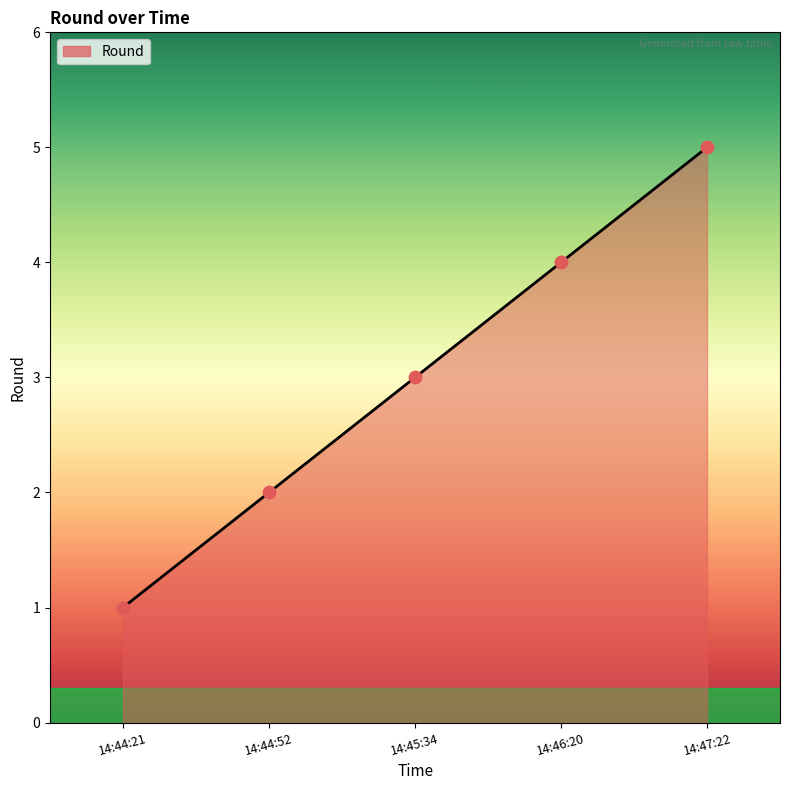

What is the ratio of the value at 14:44:21 to the value at 14:45:34?

0.3